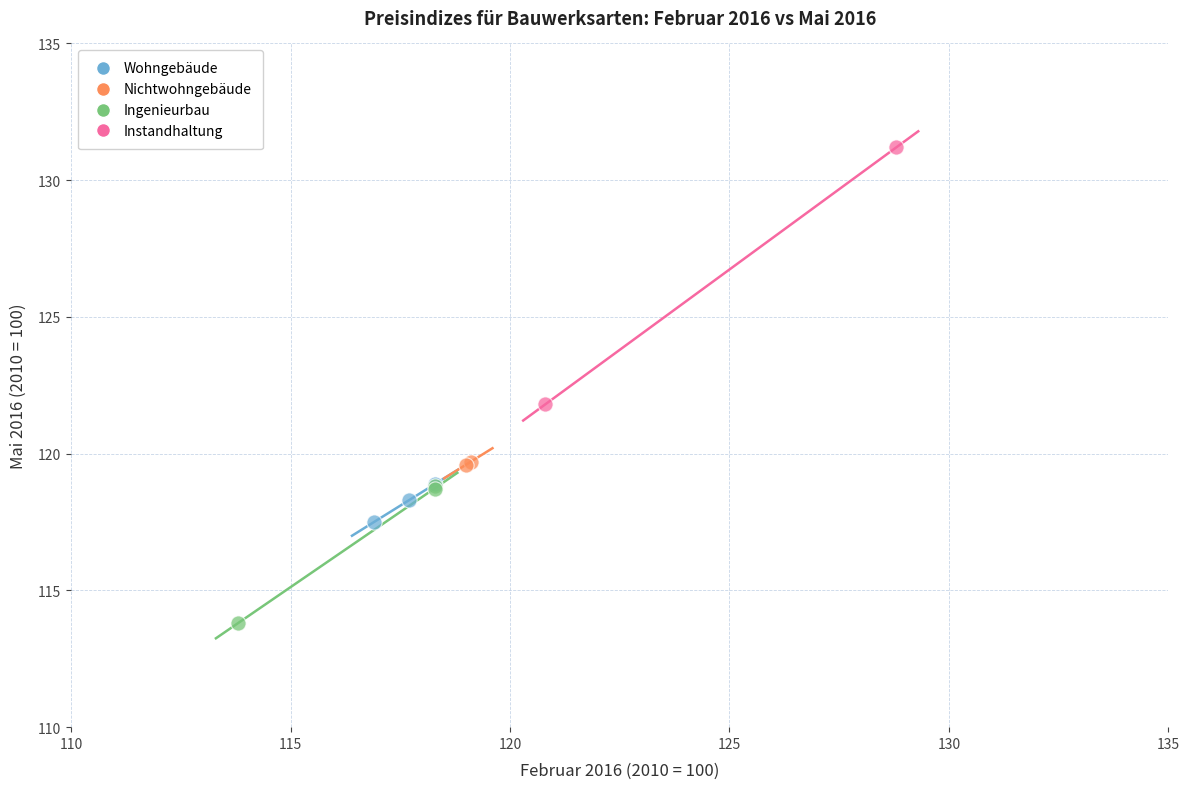

What are all the series names shown in the legend?

Wohngebäude, Nichtwohngebäude, Ingenieurbau, Instandhaltung